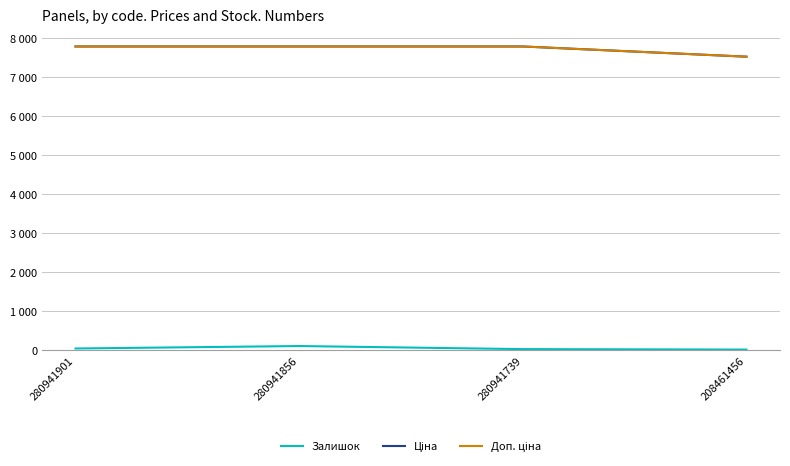

Is this an area chart (filled region under the line)?

No